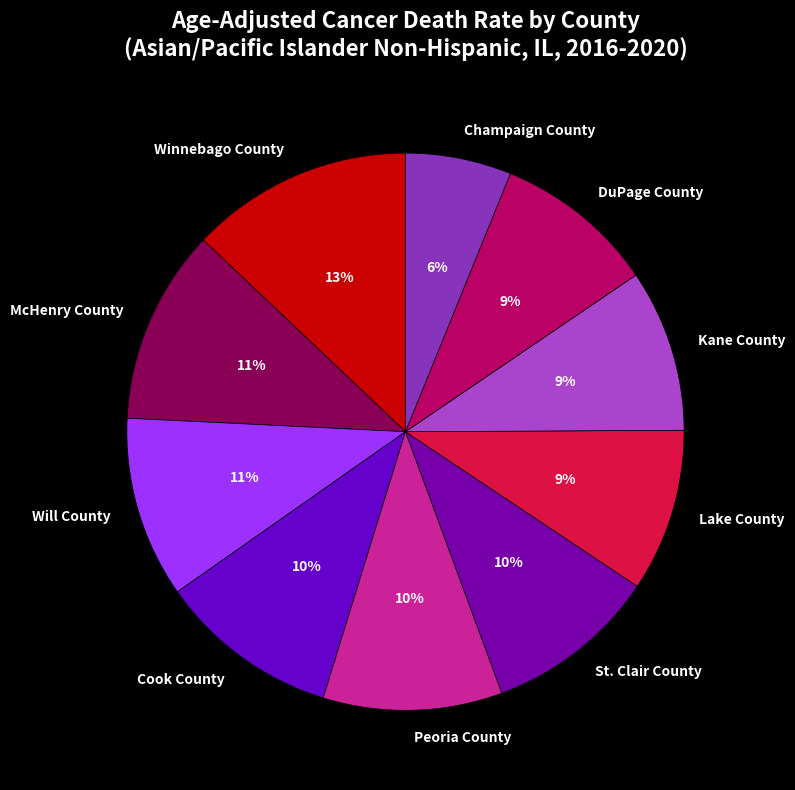

Is it true that Will County is 1% of the pie?

False